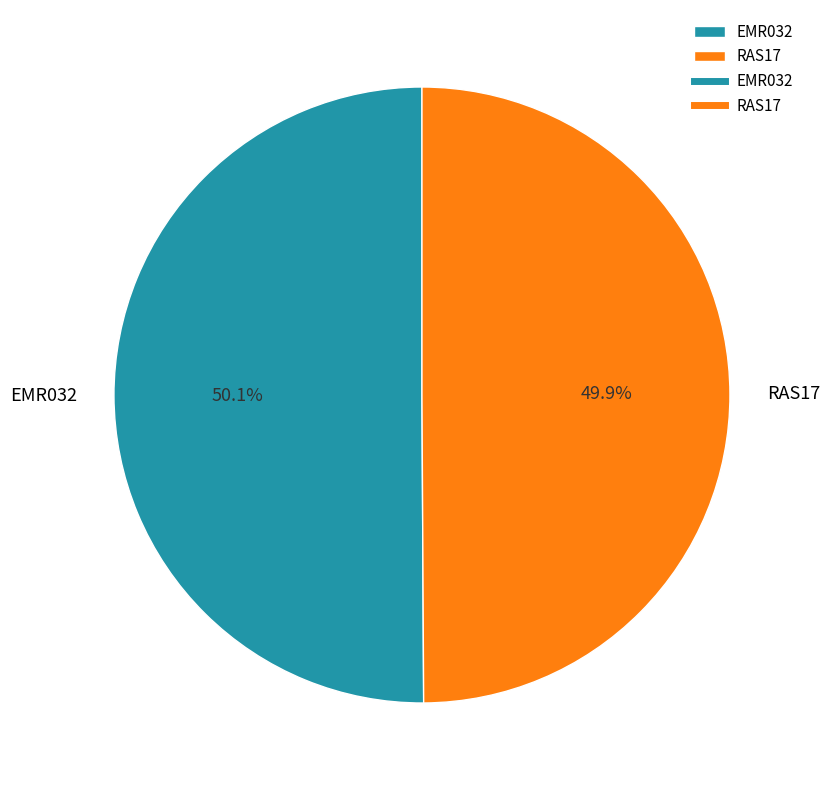

What percentage do RAS17 and EMR032 together represent?

100.0%